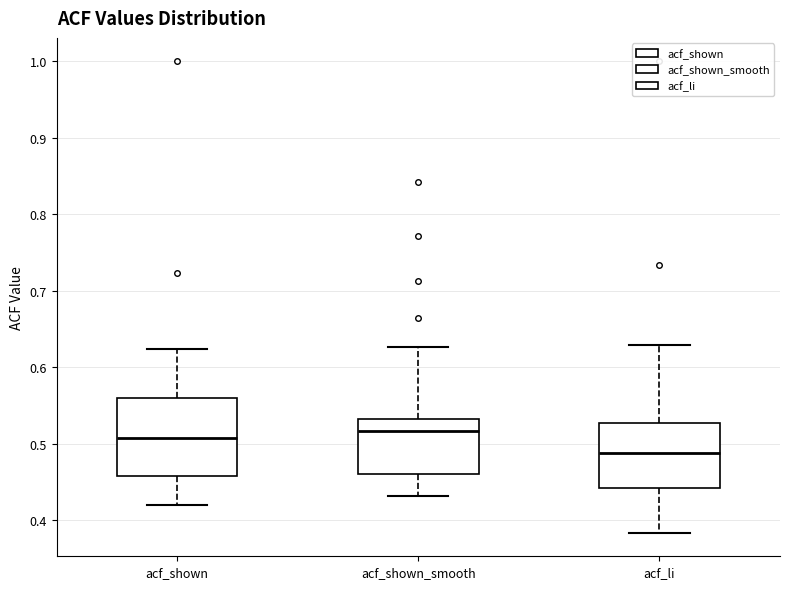

Reading left to right, transcribe this box plot: for each box, give where its median line is, the range the box spans, and where its two whiskers end, as read against the y-axis. The values are not printed on the chart, so give them approximately, as read against the axis.

acf_shown: median 0.51, box 0.46 to 0.56, whiskers 0.42 to 0.62
acf_shown_smooth: median 0.52, box 0.46 to 0.53, whiskers 0.43 to 0.63
acf_li: median 0.49, box 0.44 to 0.53, whiskers 0.38 to 0.63